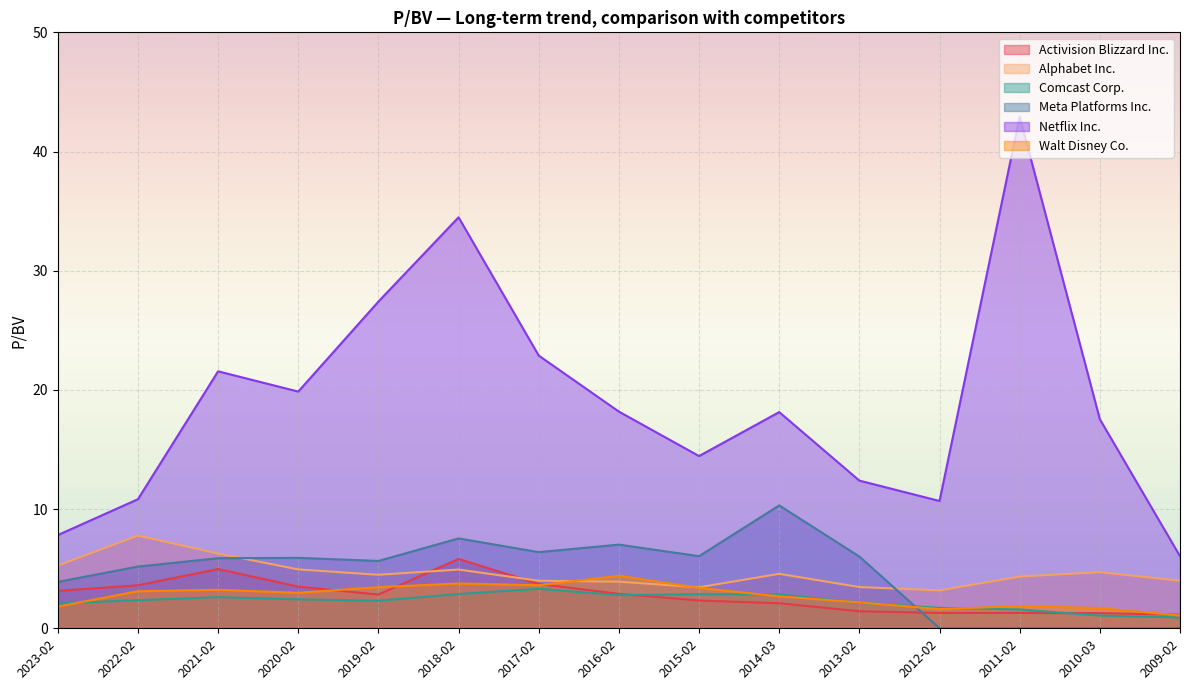

What is the difference between the highest and lowest values at 2014-03?

16.0